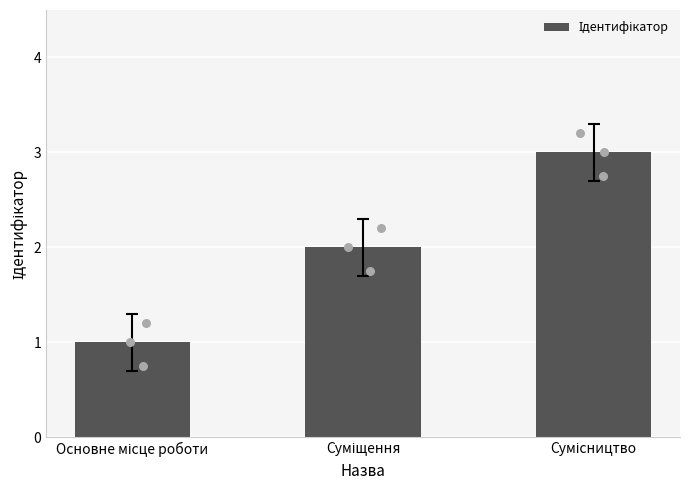

What is the change in value from Основне місце роботи to Сумісництво?

+2